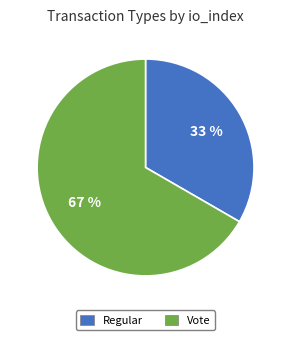

How many segments does this pie chart have?

2